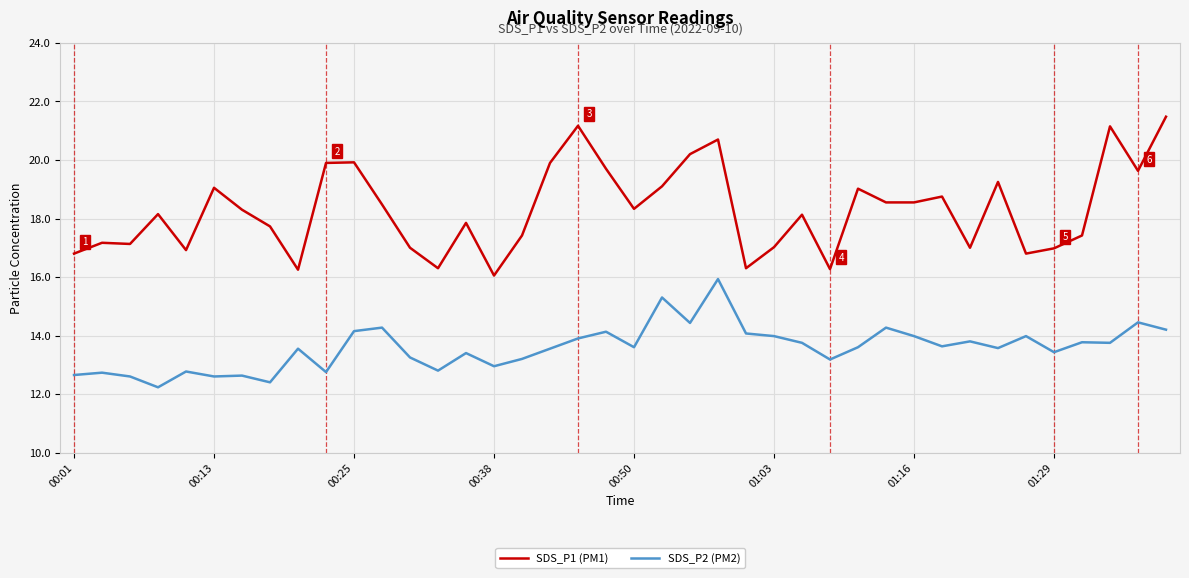

What are all the series names shown in the legend?

SDS_P1 (PM1), SDS_P2 (PM2)